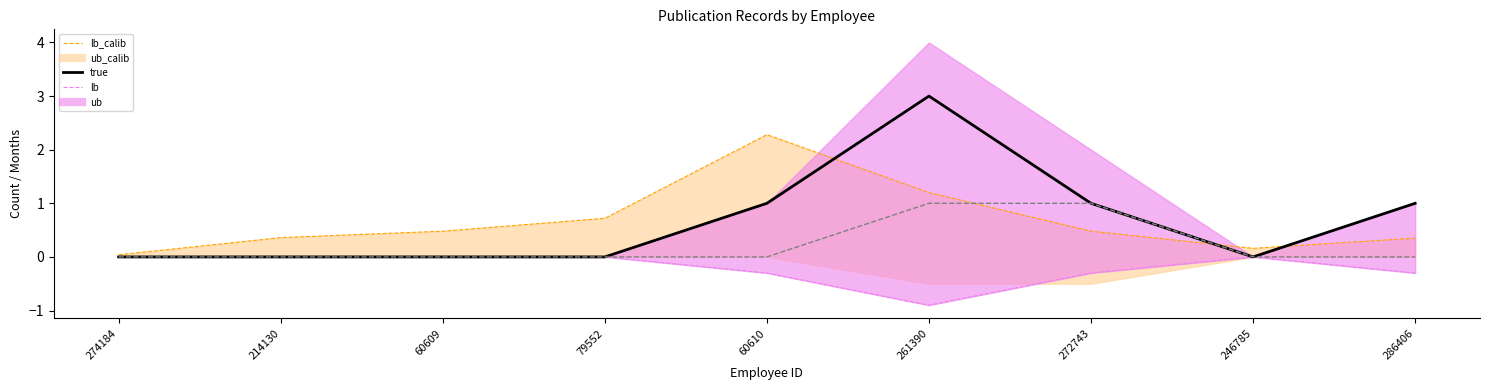

True or false: lb and lb_calib cross at least once.

True